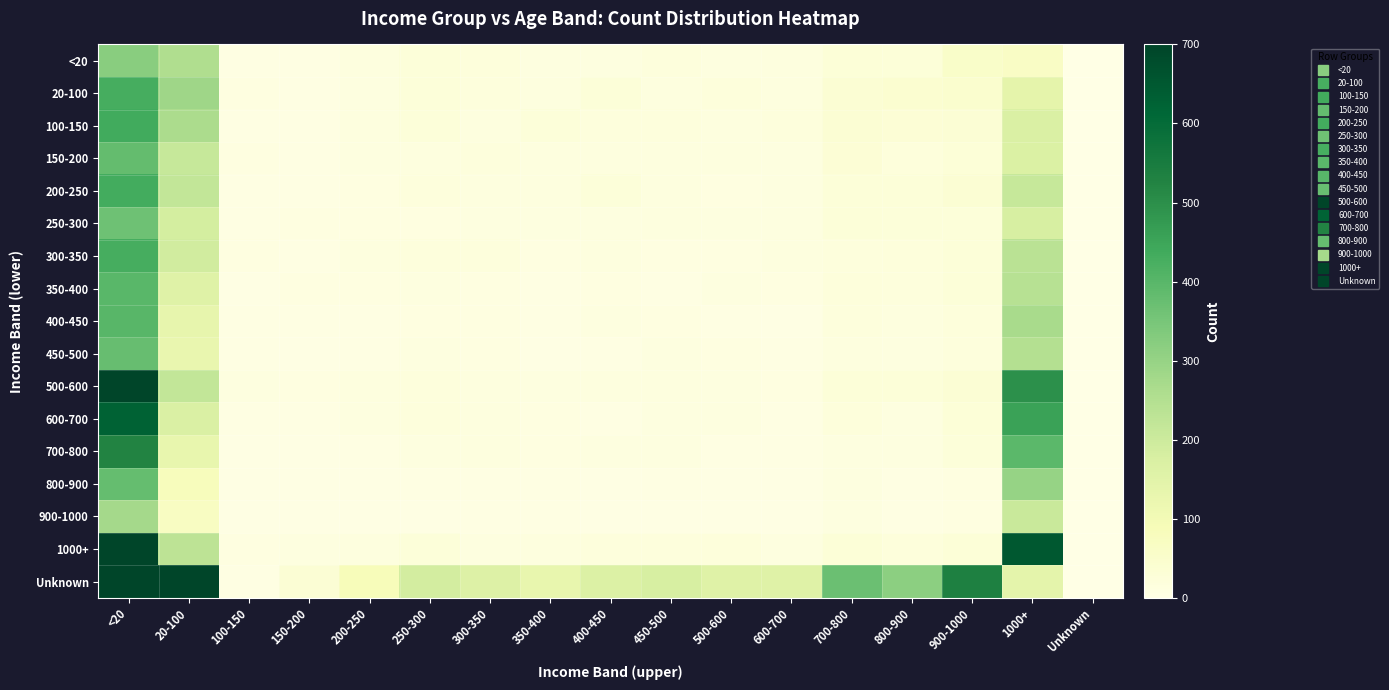

Which series has the largest total across all categories?

Unknown